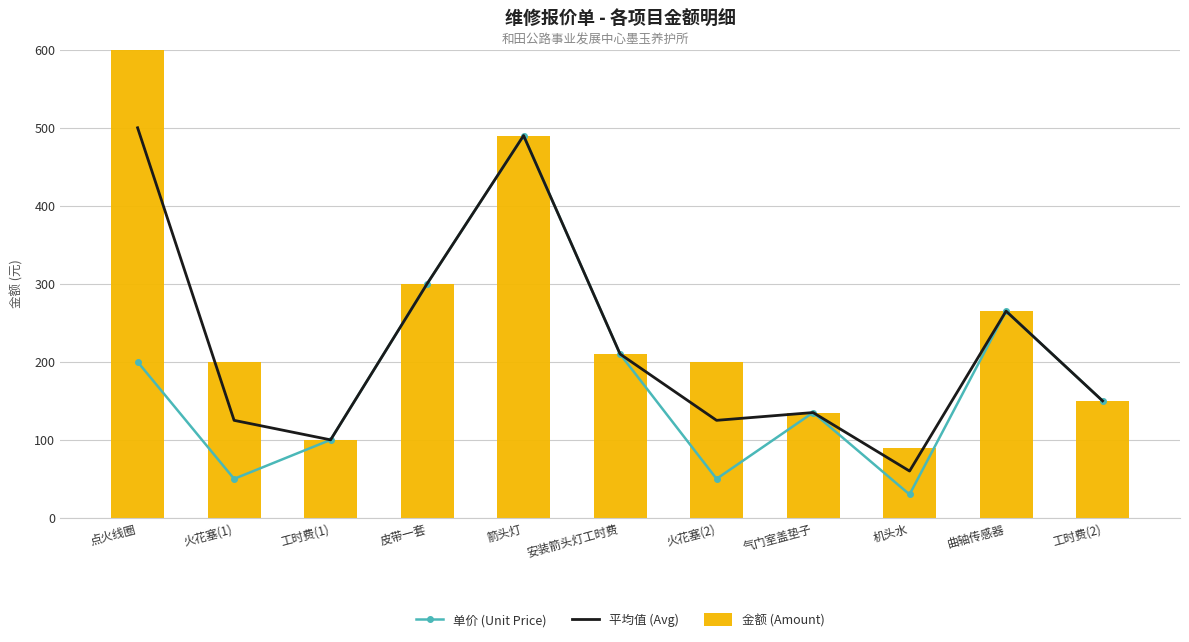

Are the bars grouped side by side (vs. stacked)?

Yes